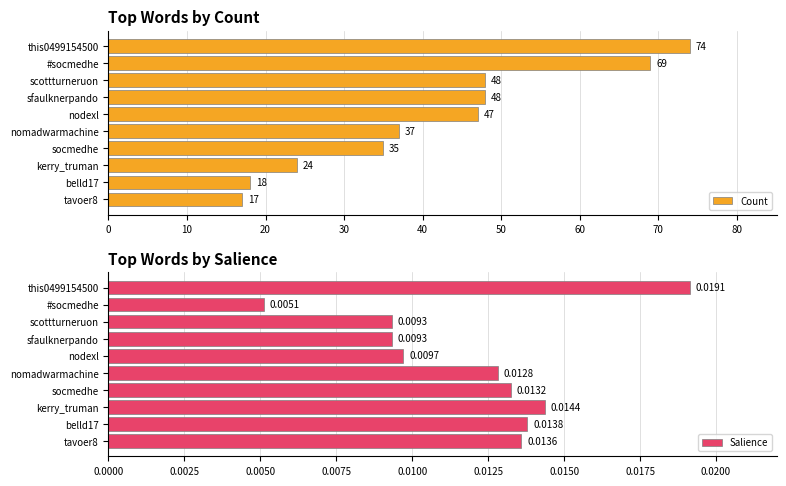

Is it true that Count equals 47.6 at socmedhe?

False